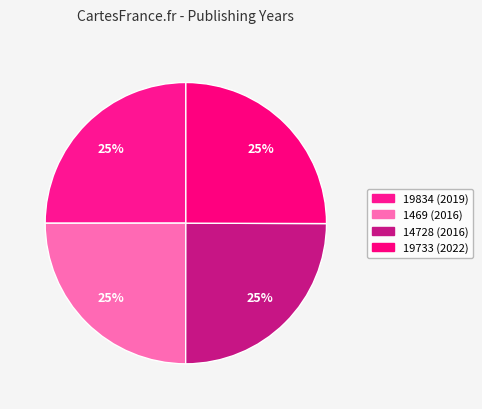

How many slices are in this pie chart?

4